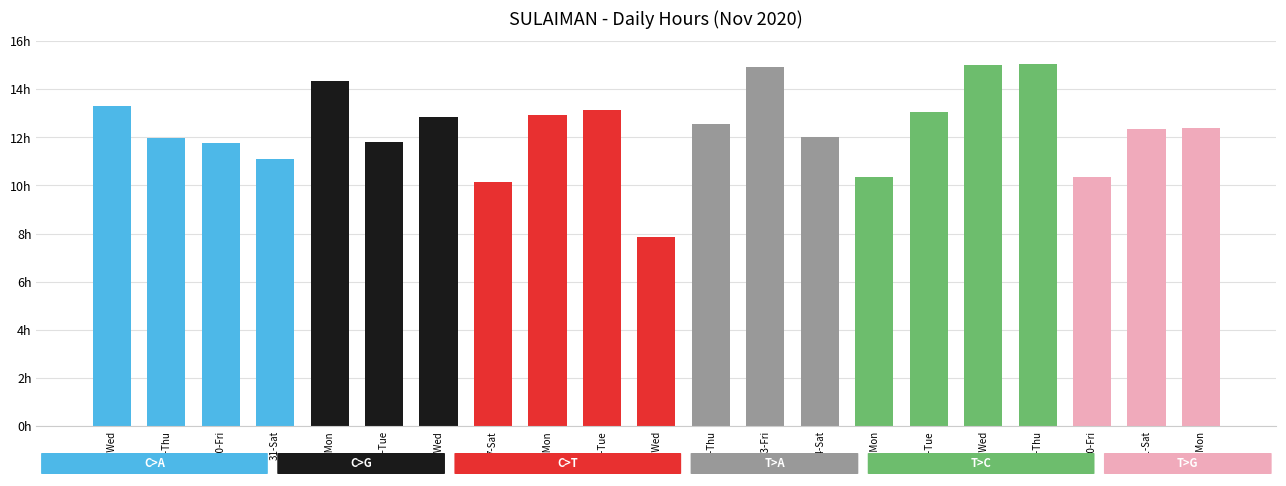

Are the bars horizontal?

No